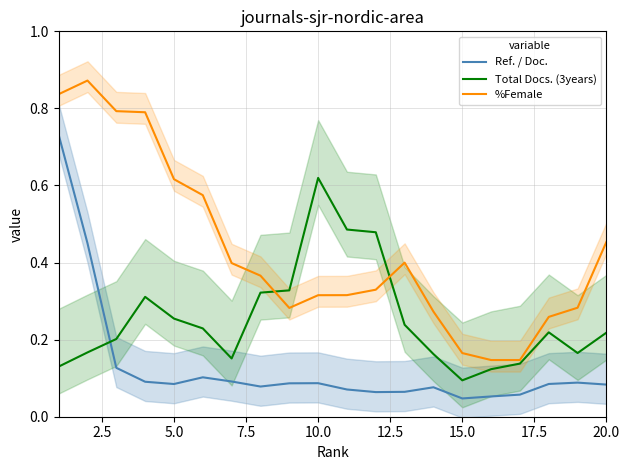

The value of %Female at 10.0 is 0.2. True or false?

False